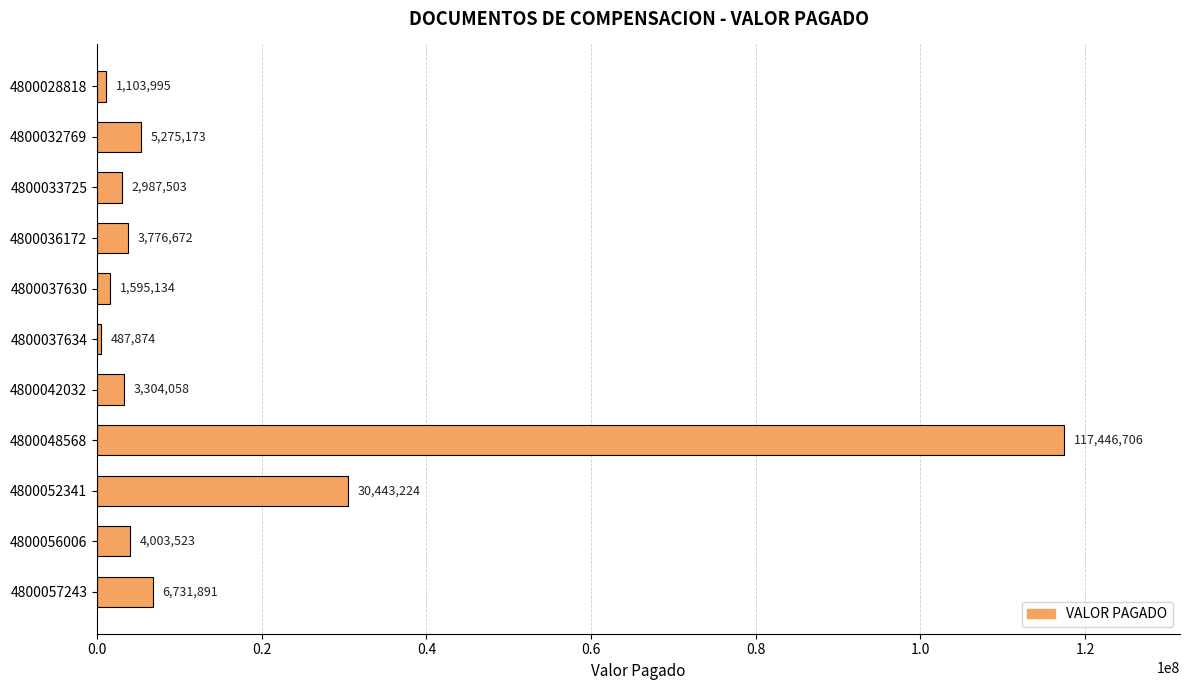

Rank the categories by value from highest to lowest.

4800048568, 4800052341, 4800057243, 4800032769, 4800056006, 4800036172, 4800042032, 4800033725, 4800037630, 4800028818, 4800037634